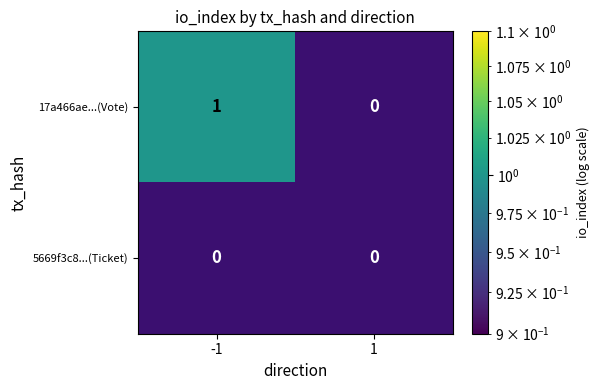

List the series in order of their overall mean, highest first.

17a466ae...(Vote), 5669f3c8...(Ticket)